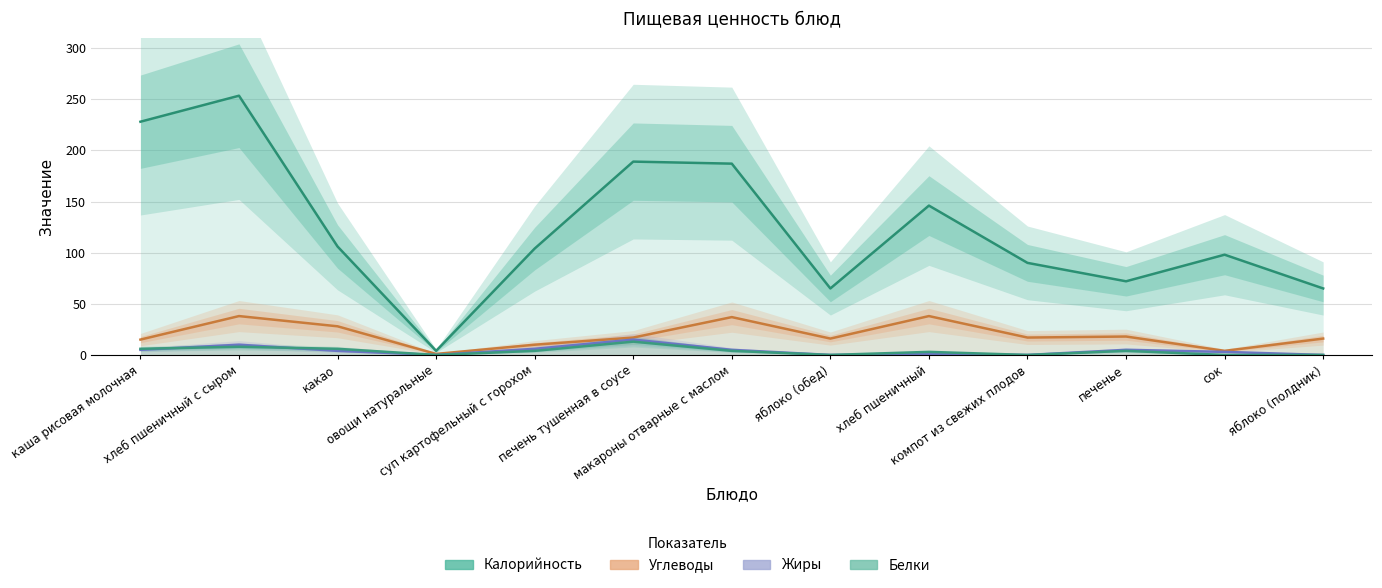

Rank the categories by Углеводы value from highest to lowest.

хлеб пшеничный с сыром, хлеб пшеничный, макароны отварные с маслом, какао, печенье, печень тушенная в соусе, компот из свежих плодов, яблоко (обед), яблоко (полдник), каша рисовая молочная, суп картофельный с горохом, сок, овощи натуральные